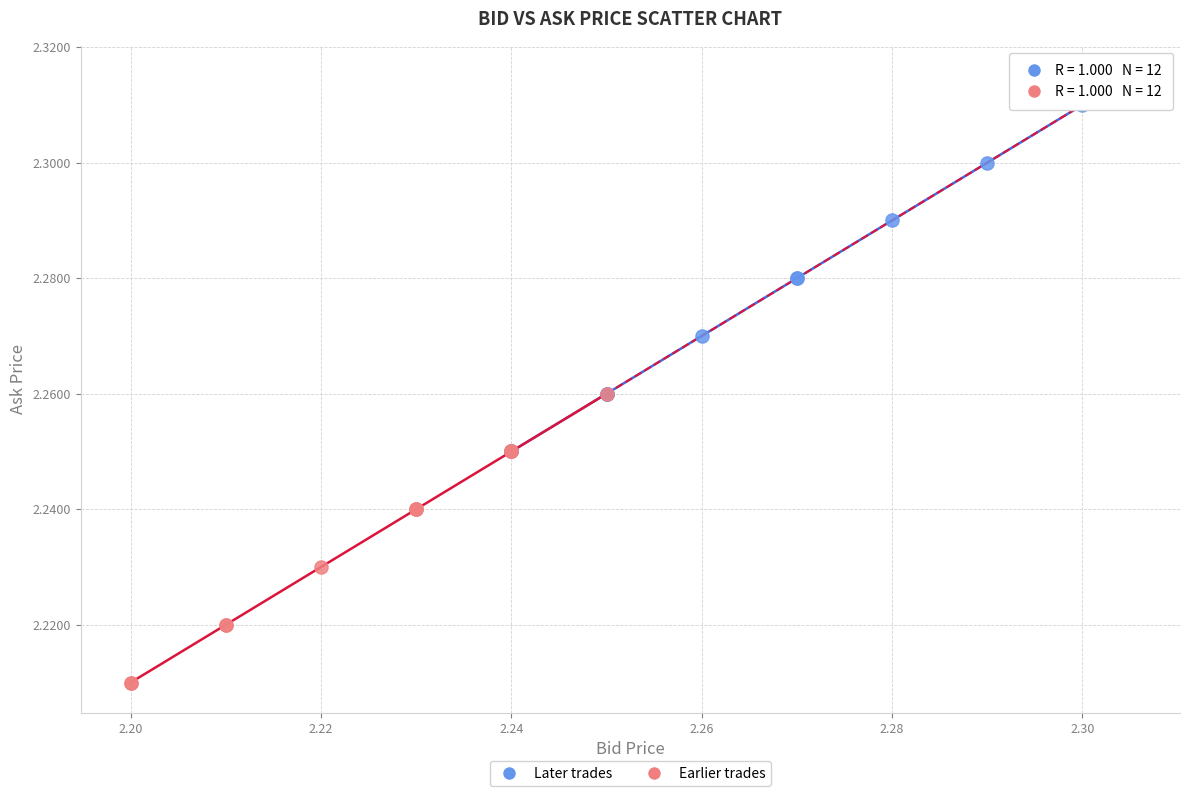

What are all the series names shown in the legend?

Later trades, Earlier trades